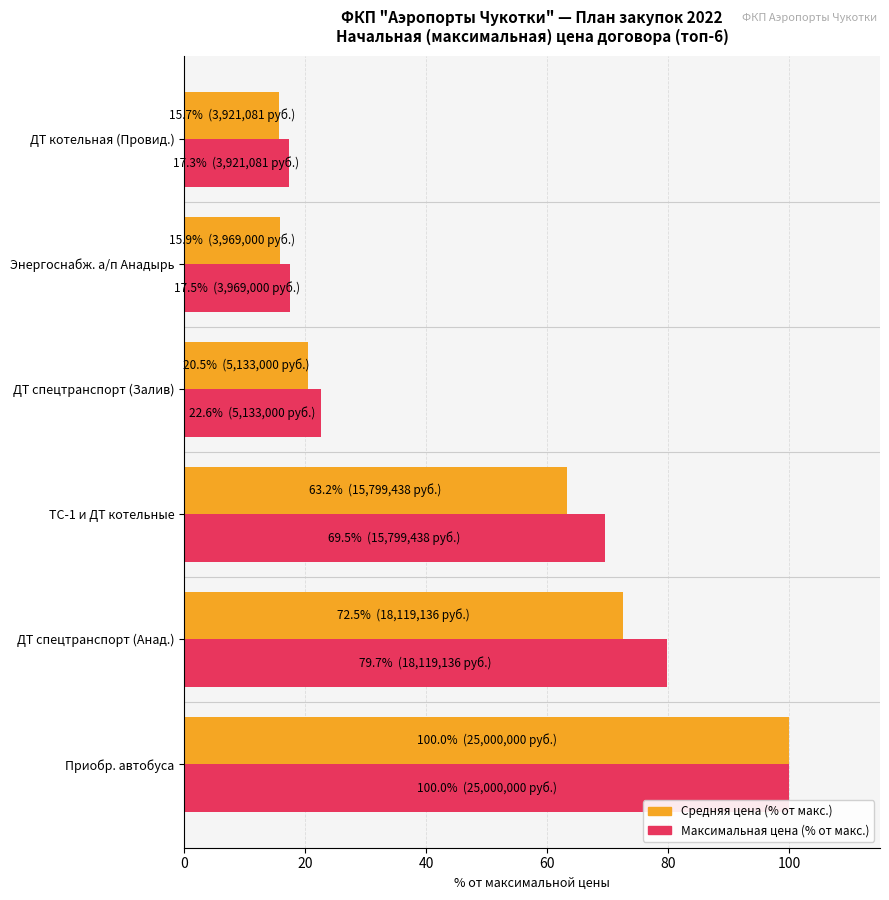

Rank the series at ДТ спецтранспорт (Анад.) from lowest to highest value.

Средняя цена (% от макс.), Максимальная цена (% от макс.)